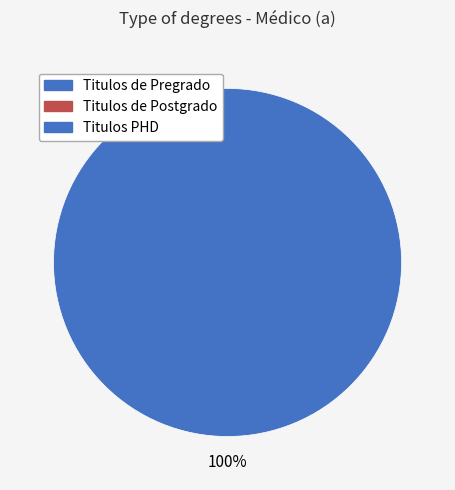

Is there any slice that represents more than half of the pie?

Yes